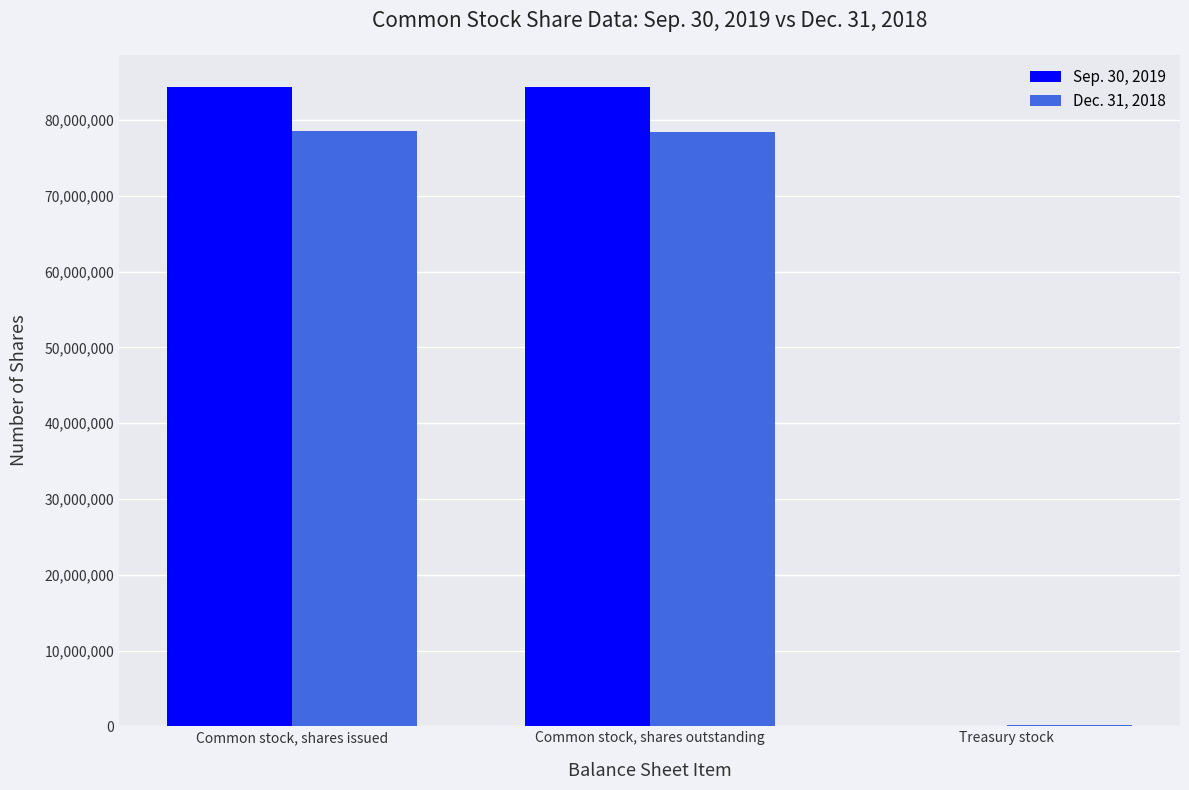

What is the maximum value shown in the chart?

84372101